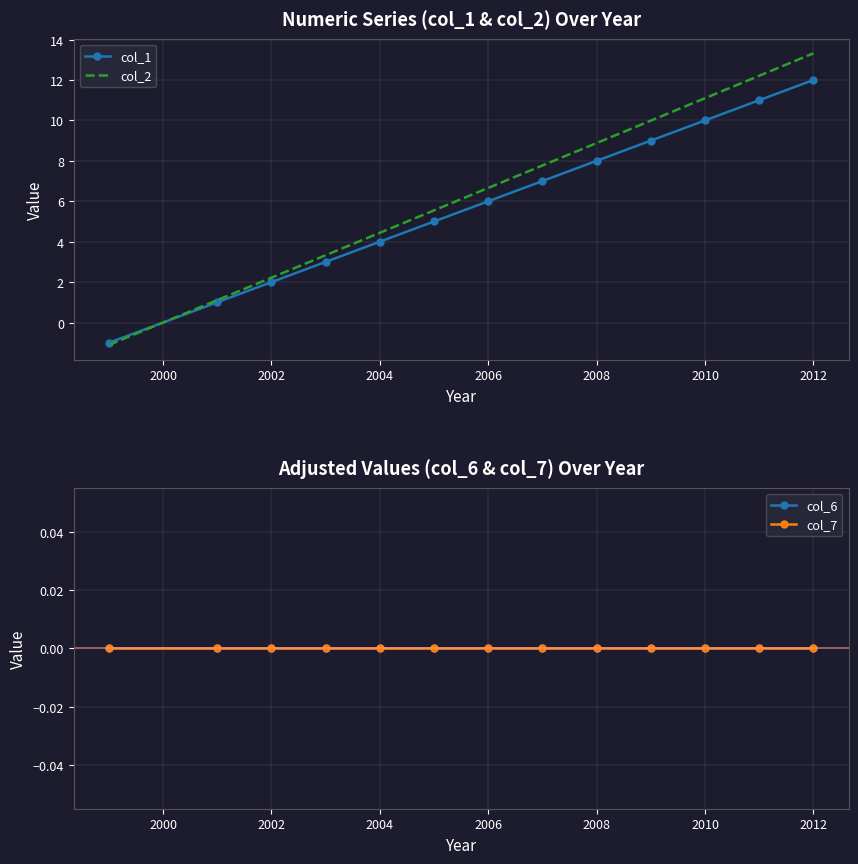

Count the number of data series in this chart.

4